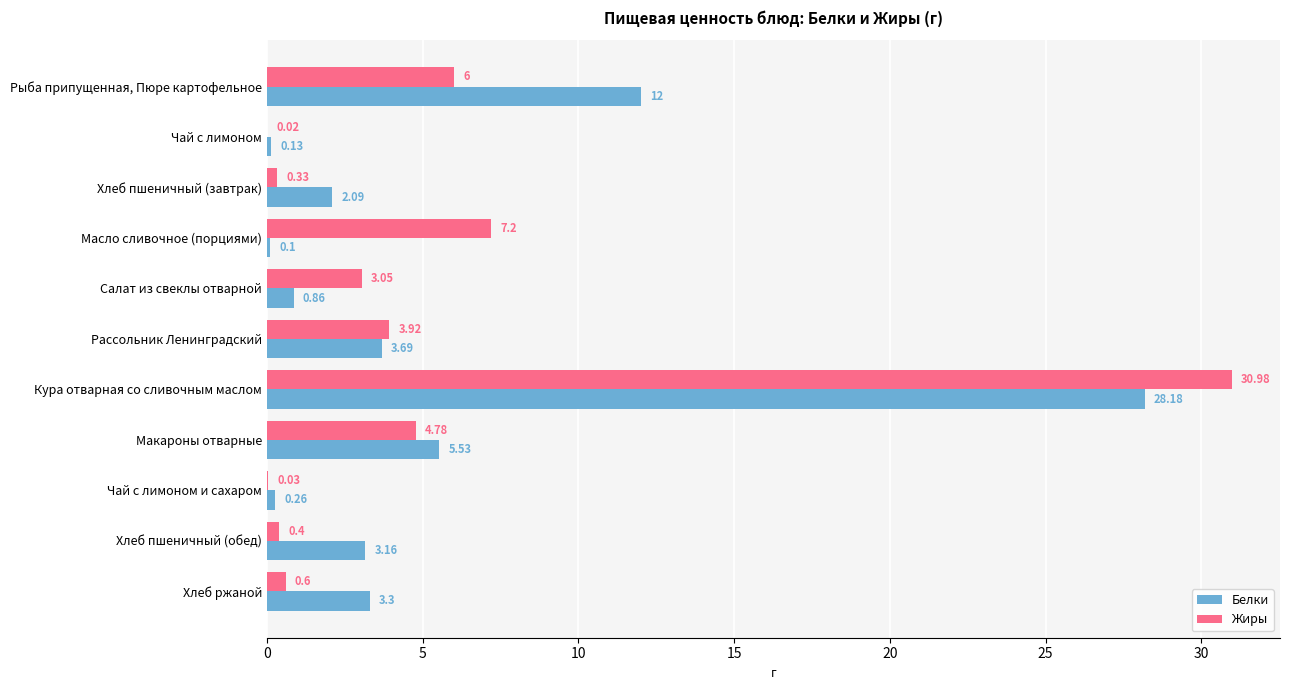

At which category is the sum across all series the highest?

Кура отварная со сливочным маслом